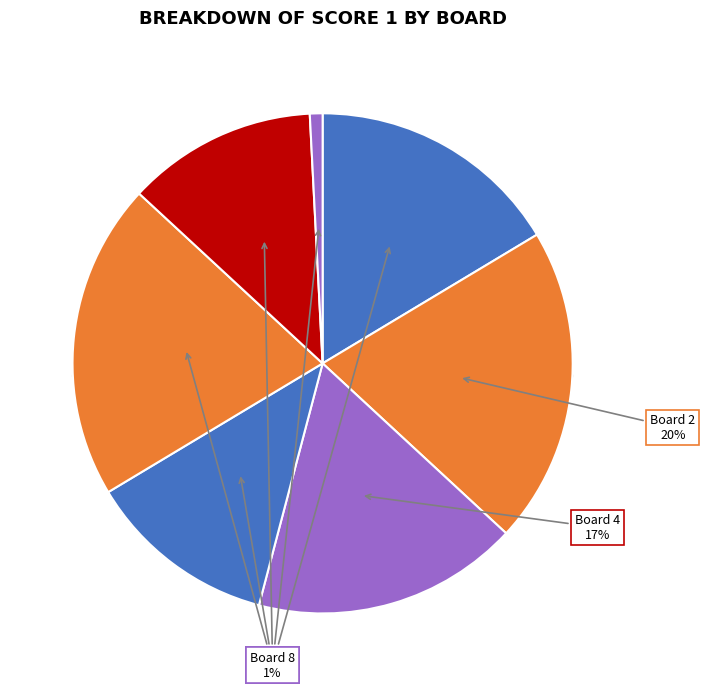

Does Board 3 represent more than half of the total?

No